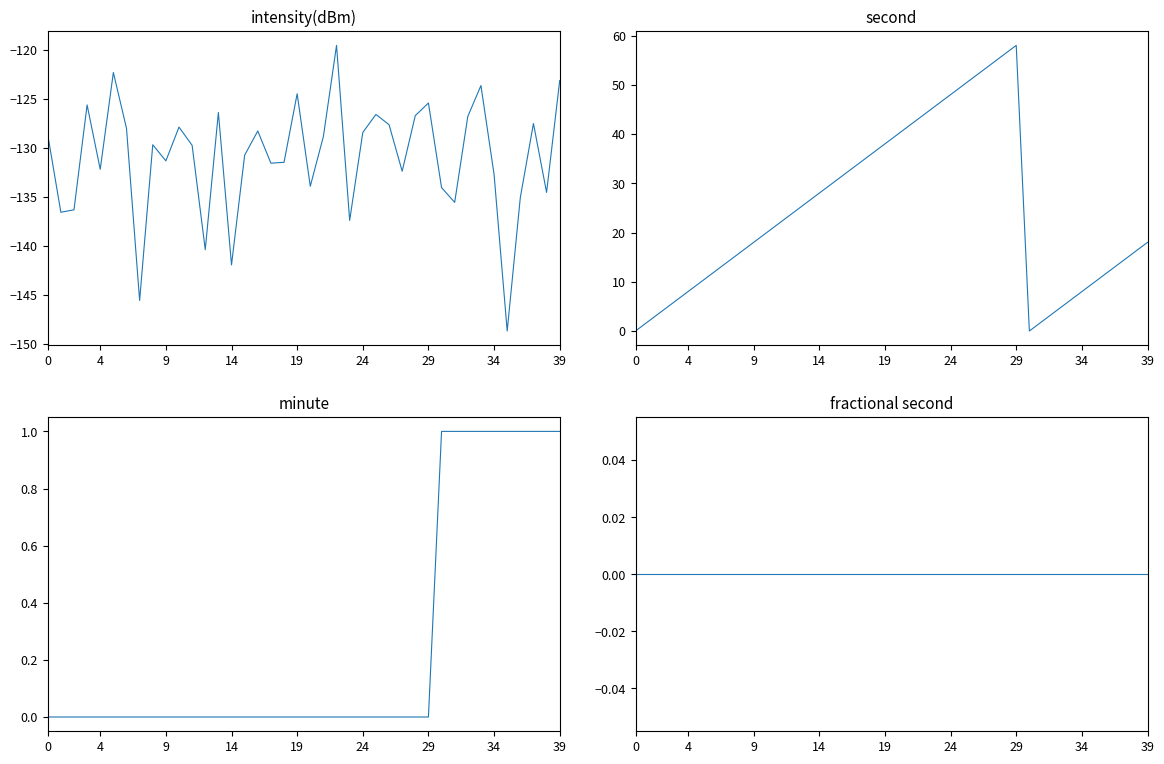

What is the greatest value displayed?

58.0